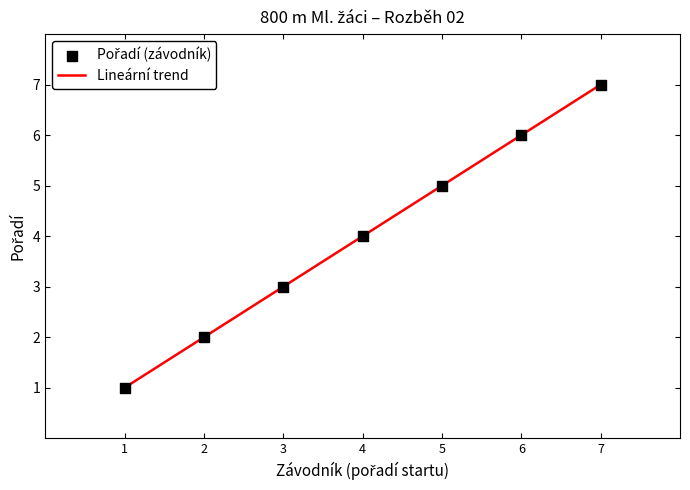

What is the highest value of the Lineární trend series?

7.0